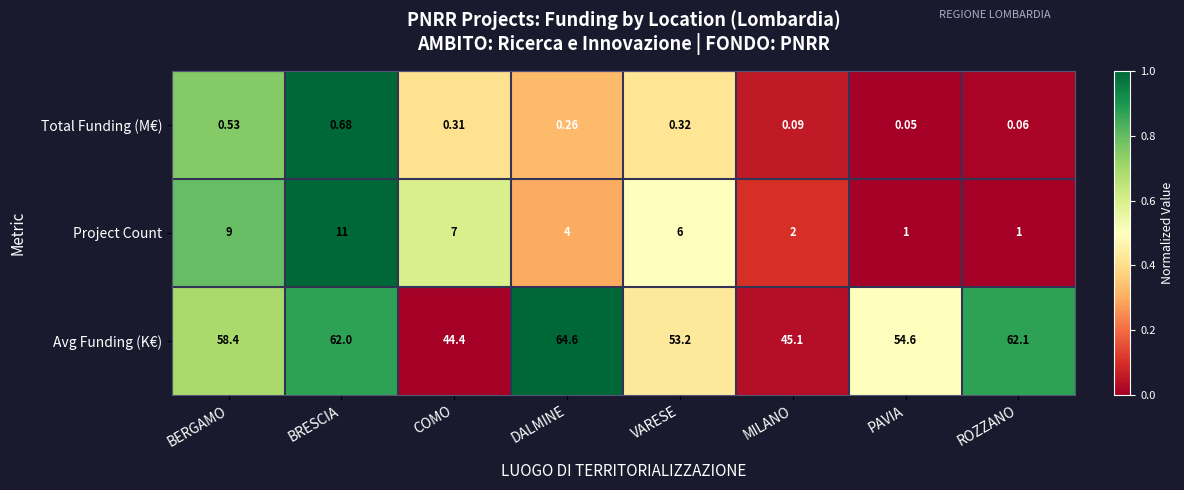

What is the total value across all series at ROZZANO?

63.2